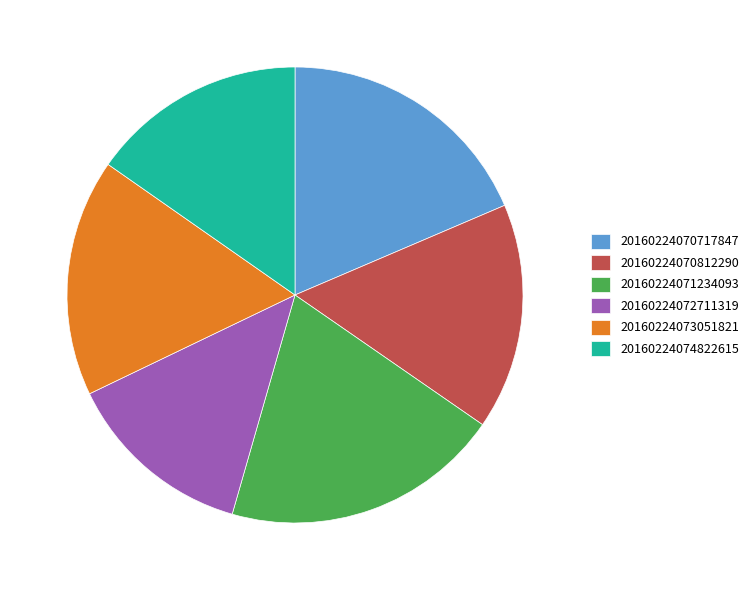

Combined, do 20160224074822615 and 20160224070717847 account for over 50%?

No